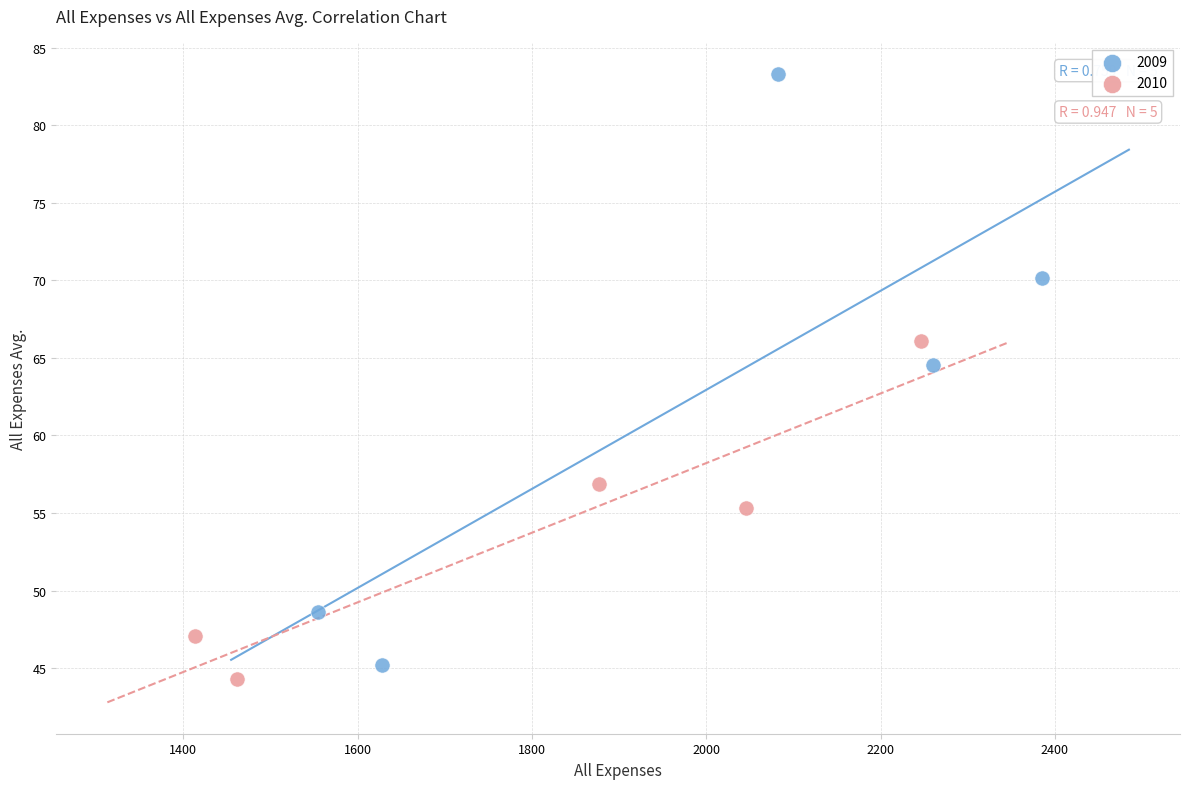

Which series contains the highest Y value?

2009